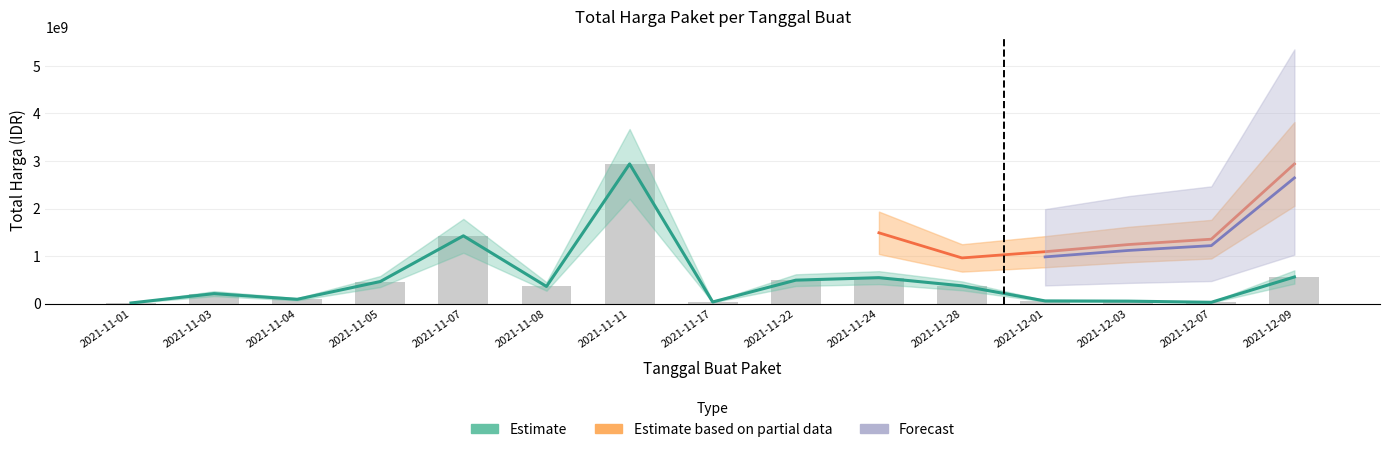

What position from the right is 2021-11-11?

9